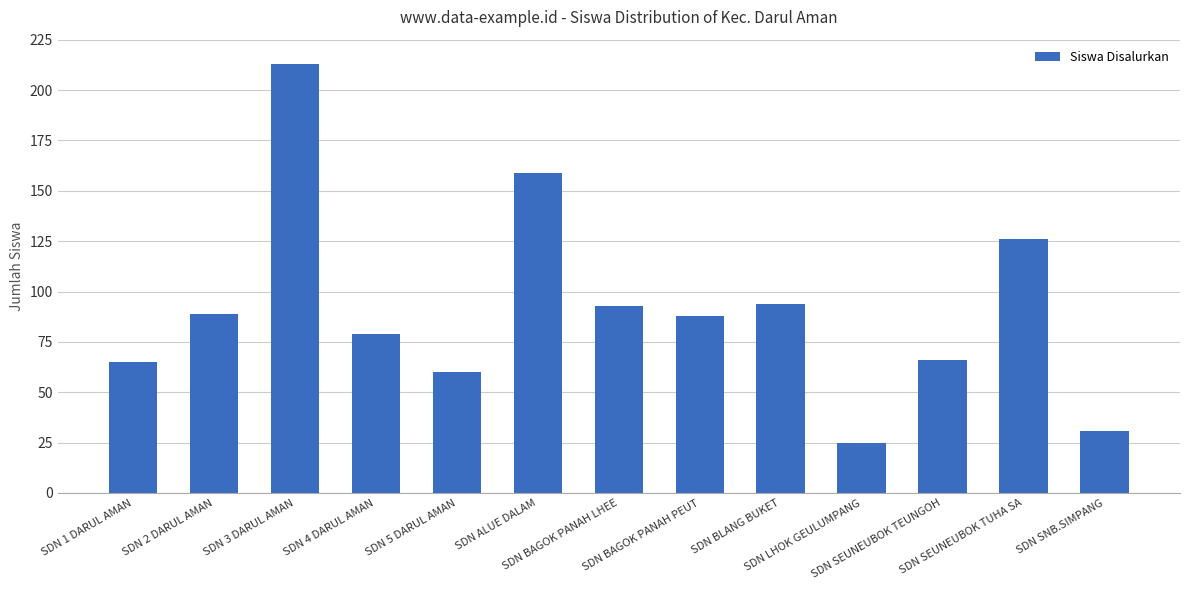

Which category has the lowest value across all series?

SDN LHOK GEULUMPANG